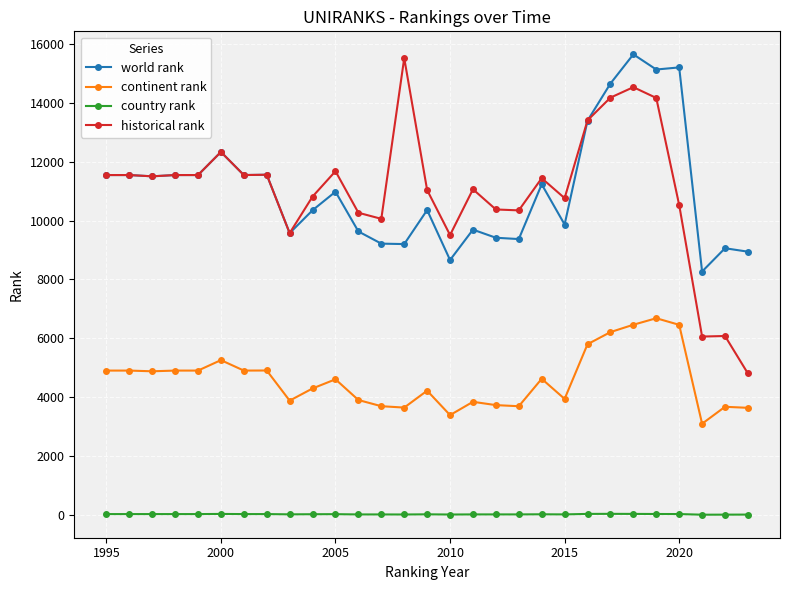

True or false: historical rank and country rank cross at least once.

False